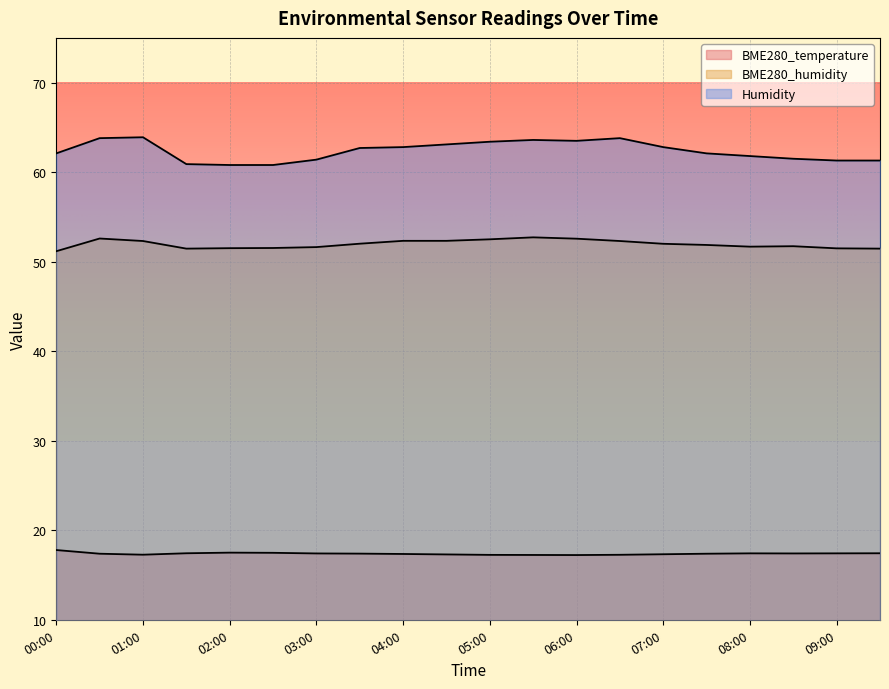

How many series are shown in this chart?

3